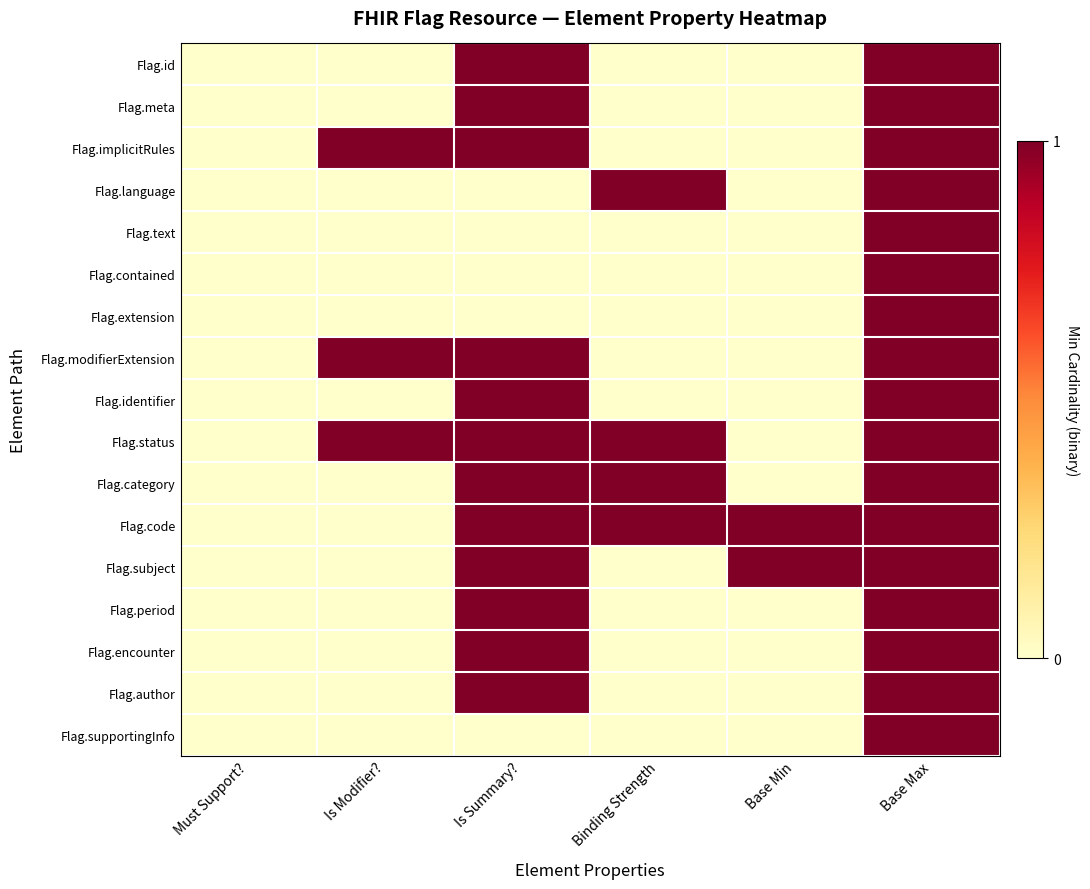

How many series are shown in this chart?

17